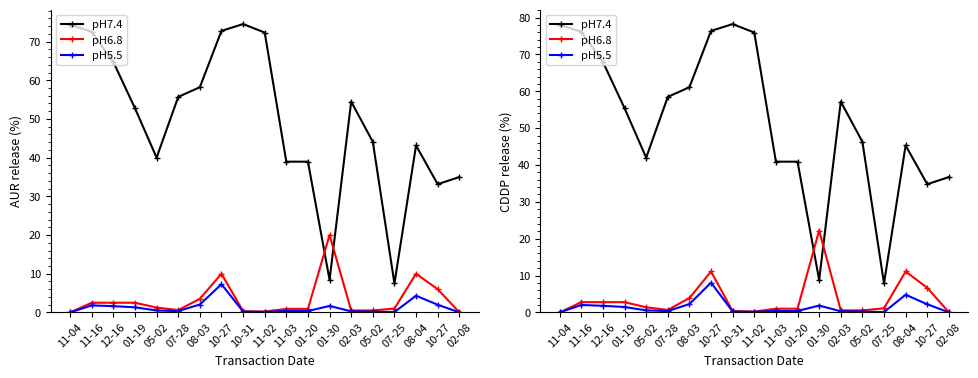

Reading left to right, extract all data points from this chart.

pH7.4: 11-04=78.1	11-16=76.1	12-16=68.0	01-19=55.4	05-02=42.0	07-28=58.5	08-03=61.1	10-27=76.4	10-31=78.2	11-02=75.9	11-03=40.9	01-20=40.9	01-30=8.8	02-03=57.2	05-02=46.3	07-25=7.9	08-04=45.3	10-27=34.8	02-08=36.7
pH6.8: 11-04=0.0	11-16=2.8	12-16=2.8	01-19=2.8	05-02=1.4	07-28=0.7	08-03=3.9	10-27=11.1	10-31=0.3	11-02=0.2	11-03=1.0	01-20=1.0	01-30=22.2	02-03=0.6	05-02=0.6	07-25=1.1	08-04=11.1	10-27=6.7	02-08=0.0
pH5.5: 11-04=0.0	11-16=2.0	12-16=1.8	01-19=1.5	05-02=0.6	07-28=0.4	08-03=2.3	10-27=8.1	10-31=0.2	11-02=0.2	11-03=0.4	01-20=0.4	01-30=1.9	02-03=0.3	05-02=0.2	07-25=0.1	08-04=4.8	10-27=2.2	02-08=0.0